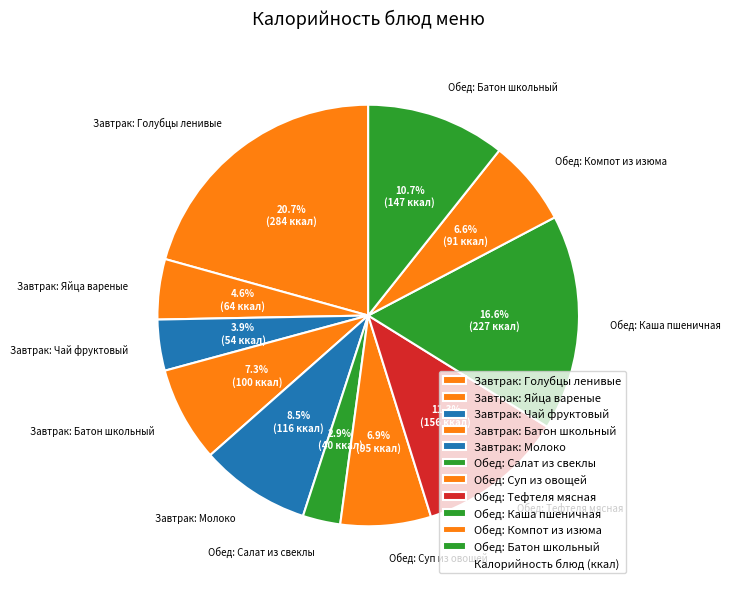

Does any single category account for the majority?

No